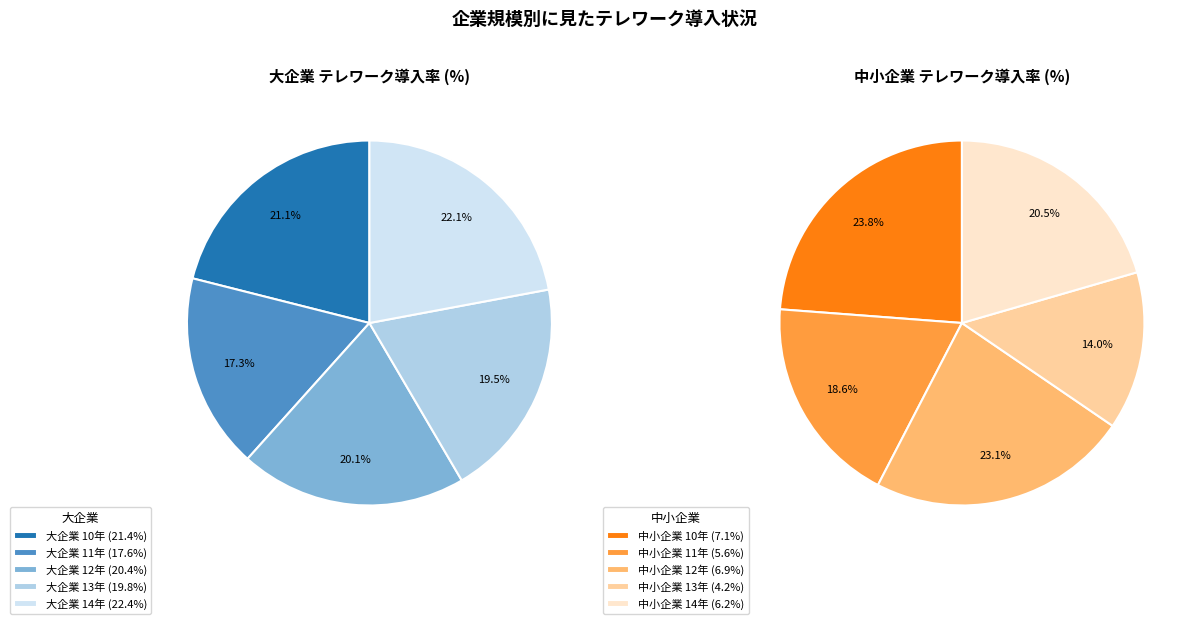

Is it true that 12 is 20% of the pie?

True